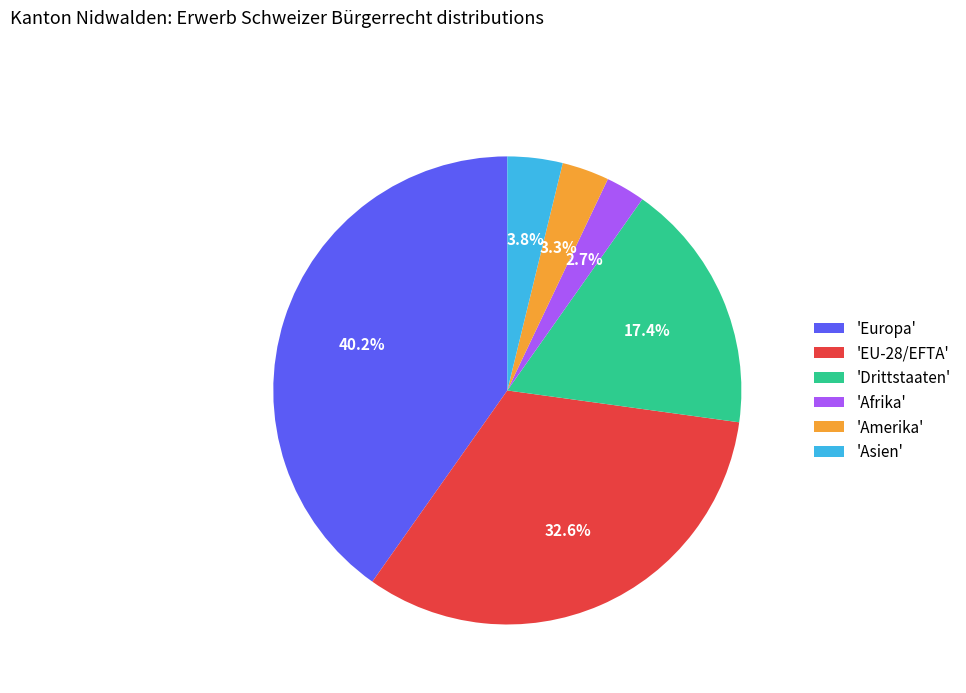

Do 'Amerika' and 'Europa' together represent more than half of the pie?

No